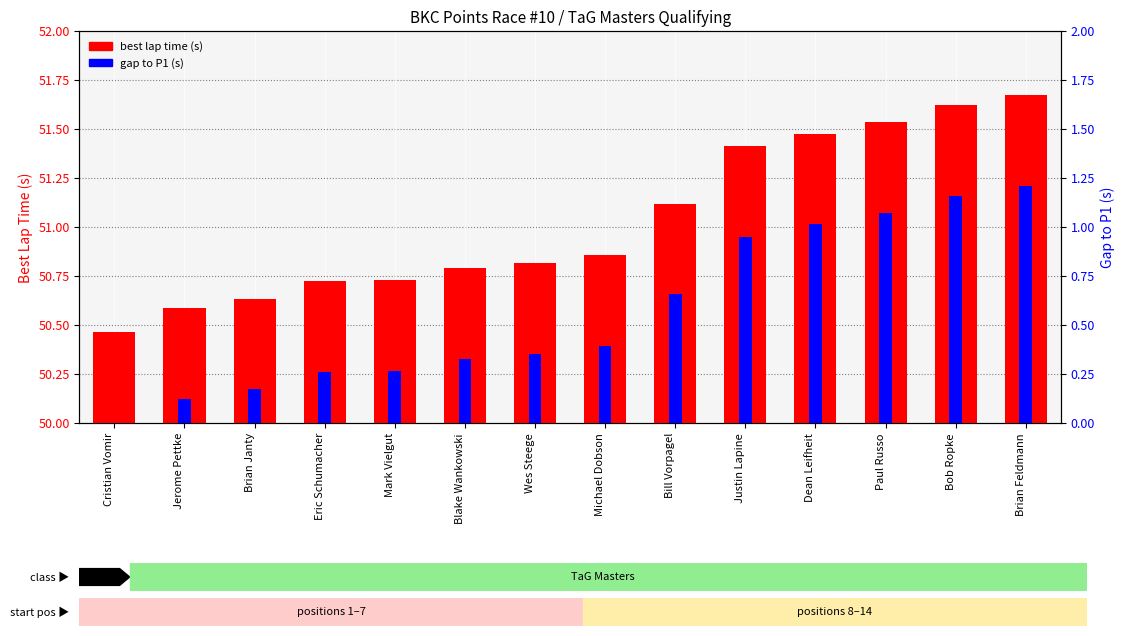

At which category is the sum across all series the highest?

Brian Feldmann